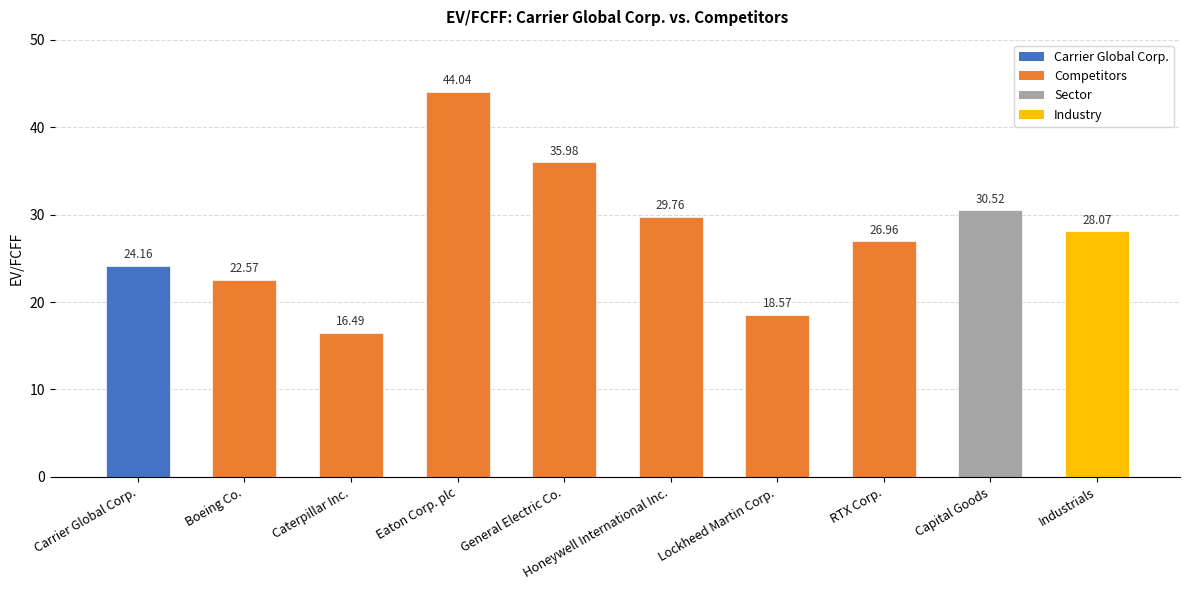

What is the label of the 2nd bar from the right?

Capital Goods